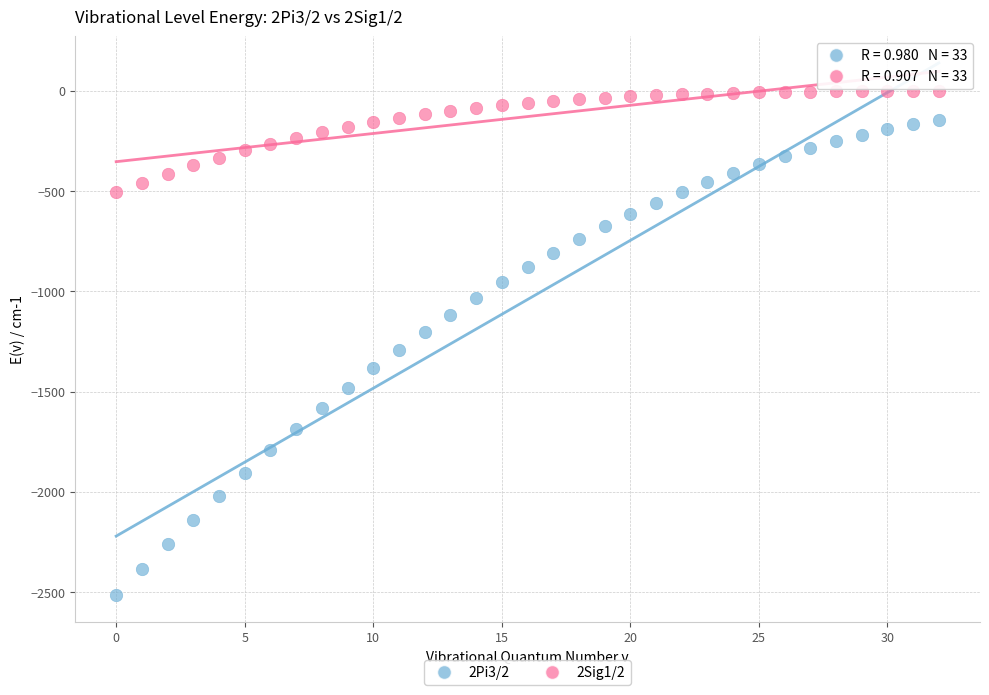

Which series contains the highest Y value?

2Sig1/2